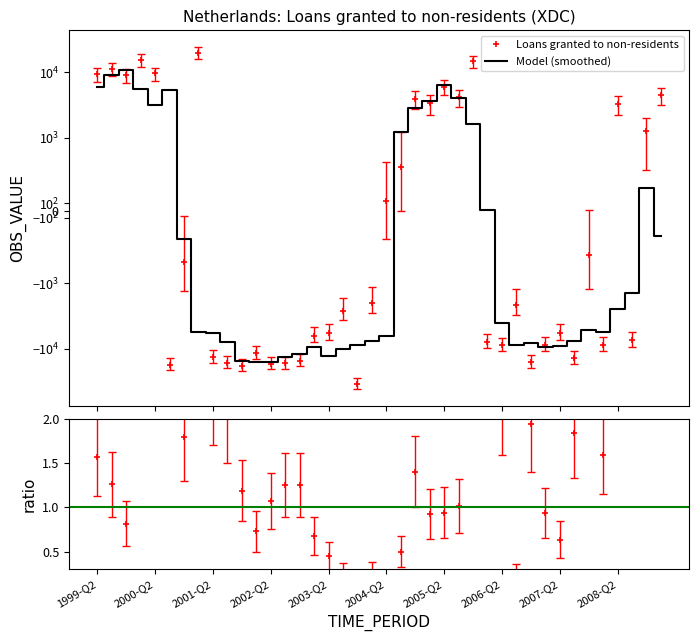

Reading left to right, what are all the values shown in this chart?

1999-Q2=9286	1999-Q3=11380	1999-Q4=8934	2000-Q1=15453	2000-Q2=9566	2000-Q3=-17438	2000-Q4=-704	2001-Q1=19883	2001-Q2=-13264	2001-Q3=-16232	2001-Q4=-18031	2002-Q1=-11596	2002-Q2=-16736	2002-Q3=-16682	2002-Q4=-15225	2003-Q1=-6289	2003-Q2=-5765	2003-Q3=-2629	2003-Q4=-34074	2004-Q1=-2012	2004-Q2=137	2004-Q3=604	2004-Q4=3956	2005-Q1=3353	2005-Q2=6057	2005-Q3=4157	2005-Q4=14676	2006-Q1=-7863	2006-Q2=-8803	2006-Q3=-2115	2006-Q4=-15963	2007-Q1=-8618	2007-Q2=-5672	2007-Q3=-13772	2007-Q4=-604	2008-Q1=-8680	2008-Q2=3302	2008-Q3=-7441	2008-Q4=1282	2009-Q1=4421